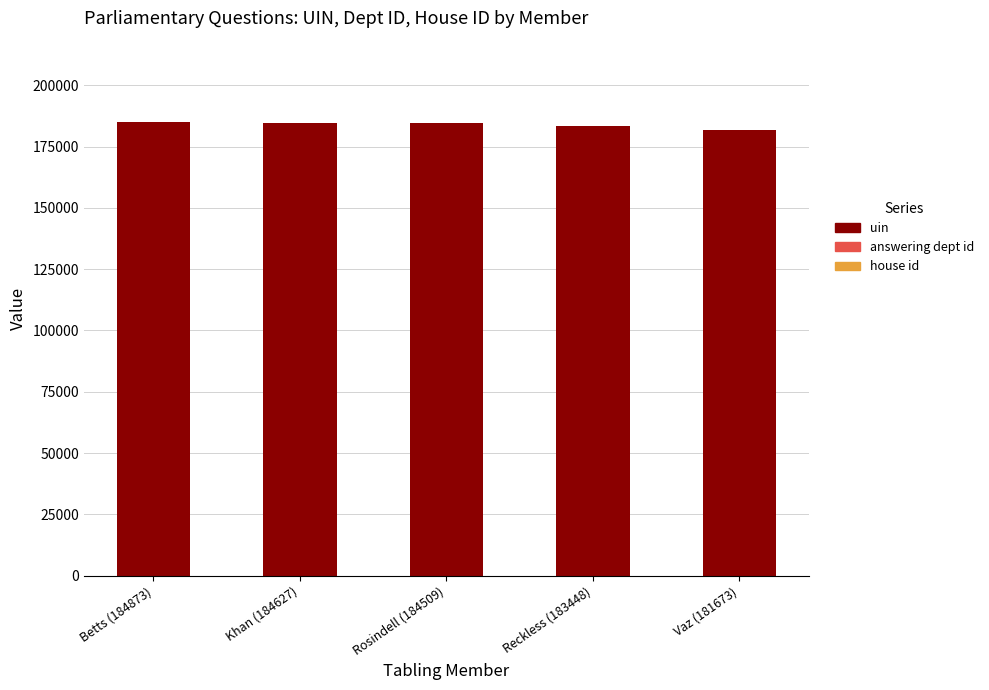

The value of uin at Khan (184627) is 264174. True or false?

False